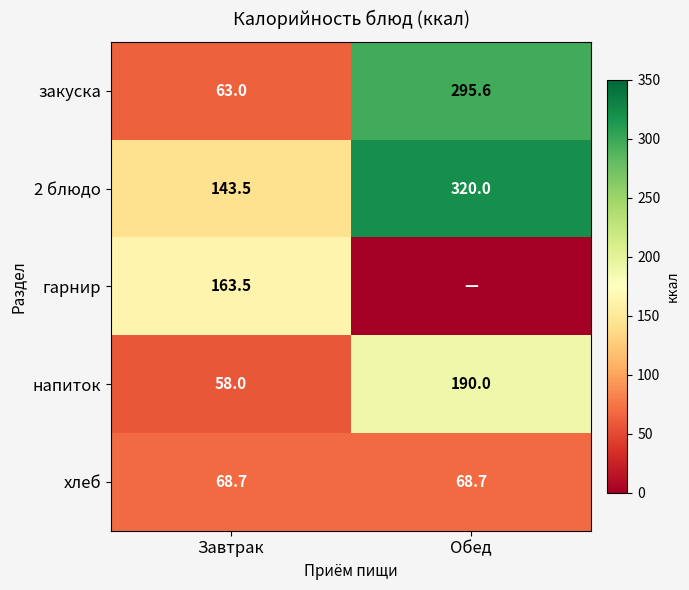

What is the spread (max minus min) of values at Обед?

320.0